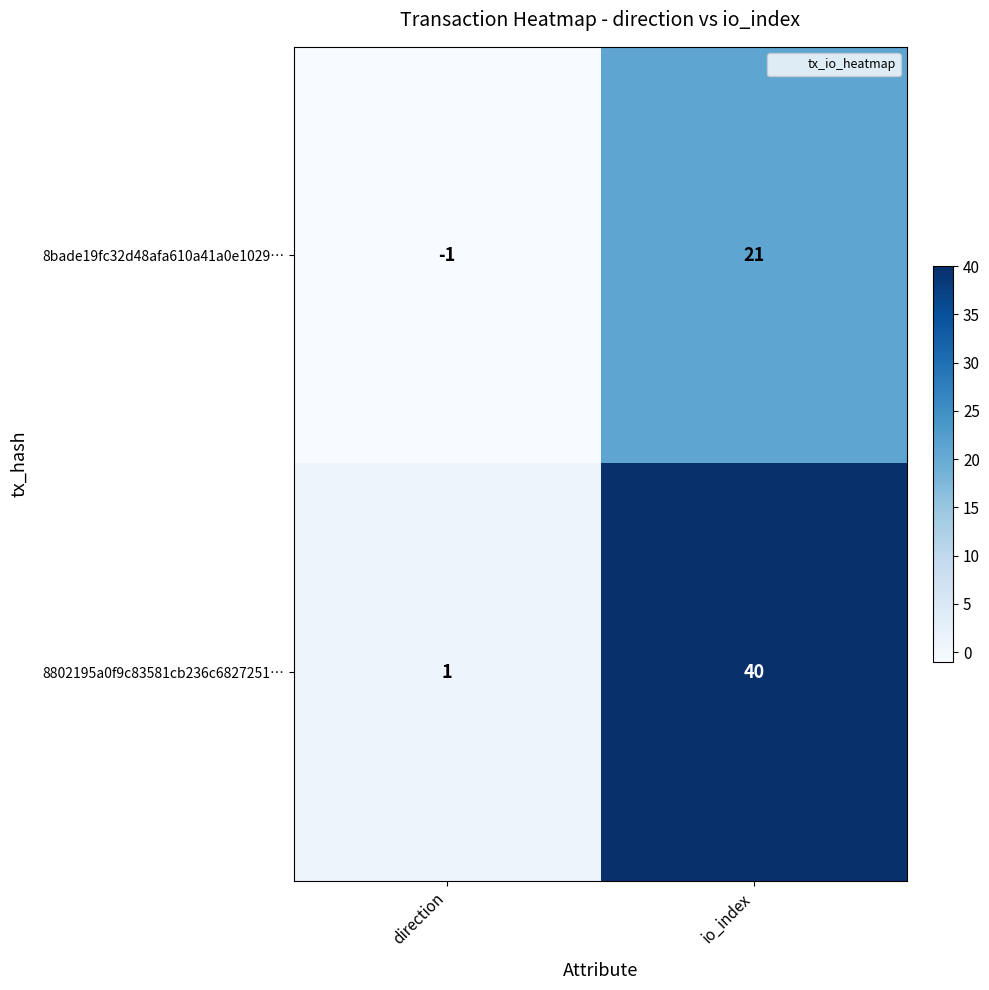

What is the sum of all 8802195a0f9c83581cb236c6827251… values?

41